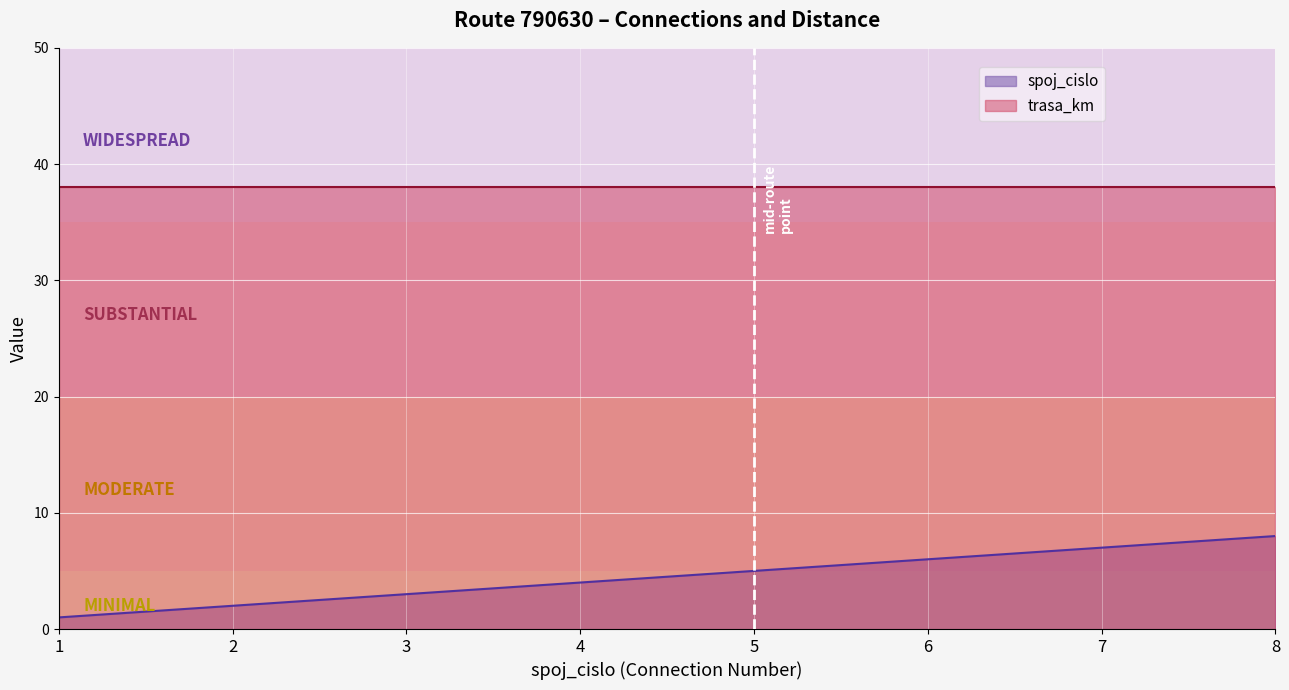

True or false: the data shows 9 at 7.

False